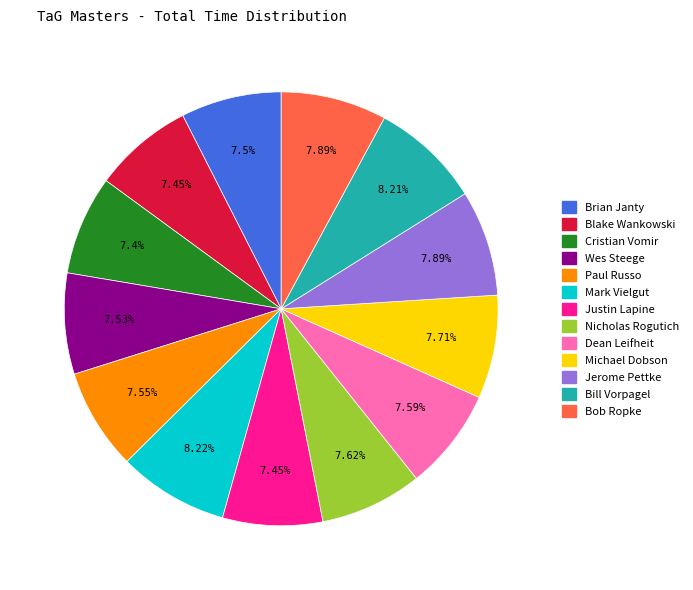

Count the number of slices in the pie.

13